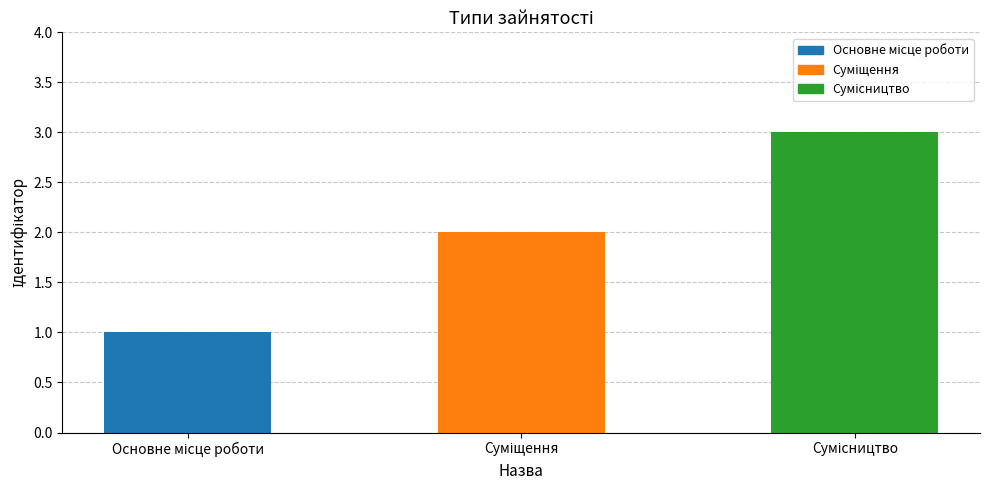

Does the chart contain any negative values?

No